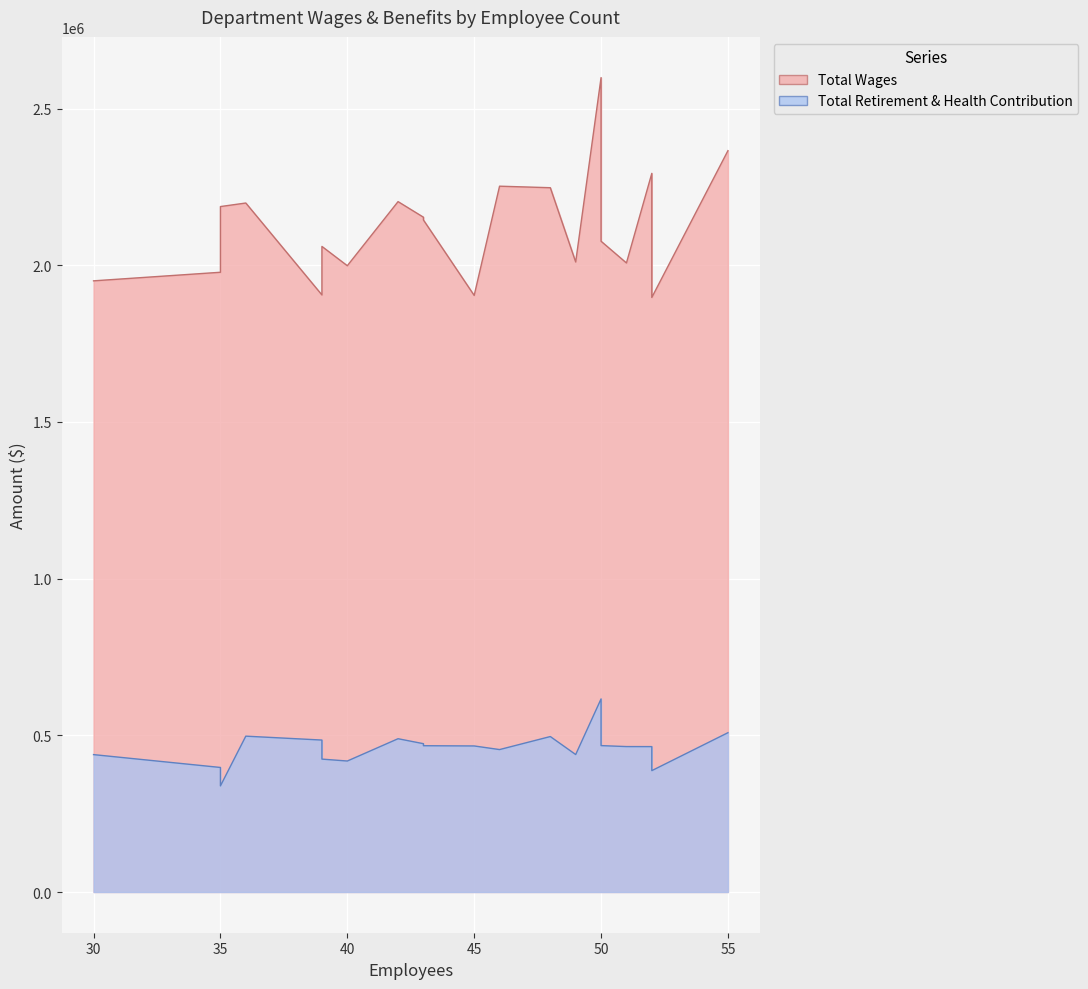

What is the total value across all series at 39?

2389975